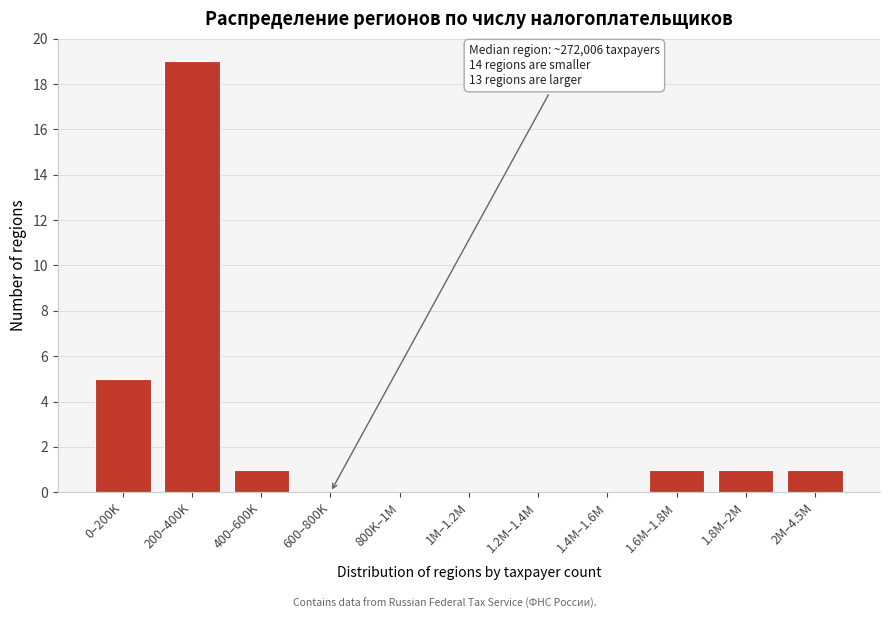

Reading left to right, what are all the values shown in this chart?

0–200K=5	200–400K=19	400–600K=1	600–800K=0	800K–1M=0	1M–1.2M=0	1.2M–1.4M=0	1.4M–1.6M=0	1.6M–1.8M=1	1.8M–2M=1	2M–4.5M=1